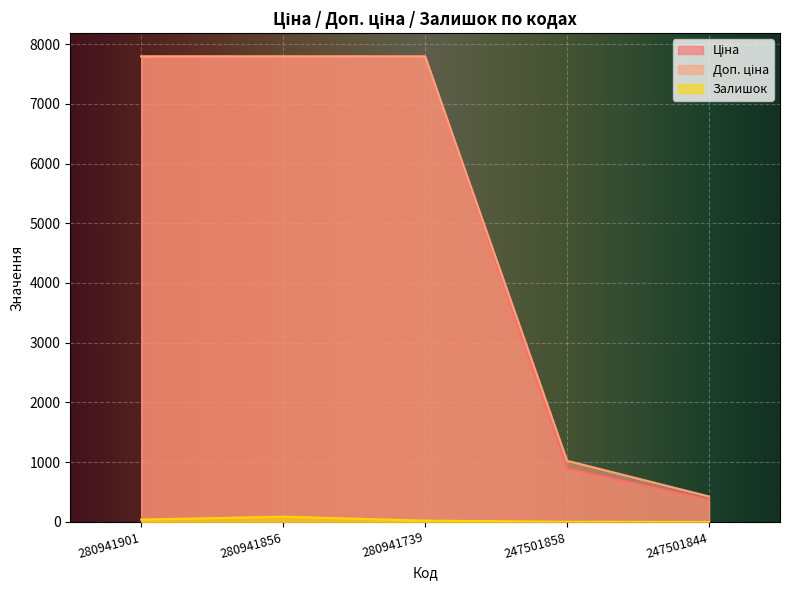

Between 280941856 and 280941739, which series saw the biggest shift?

Залишок